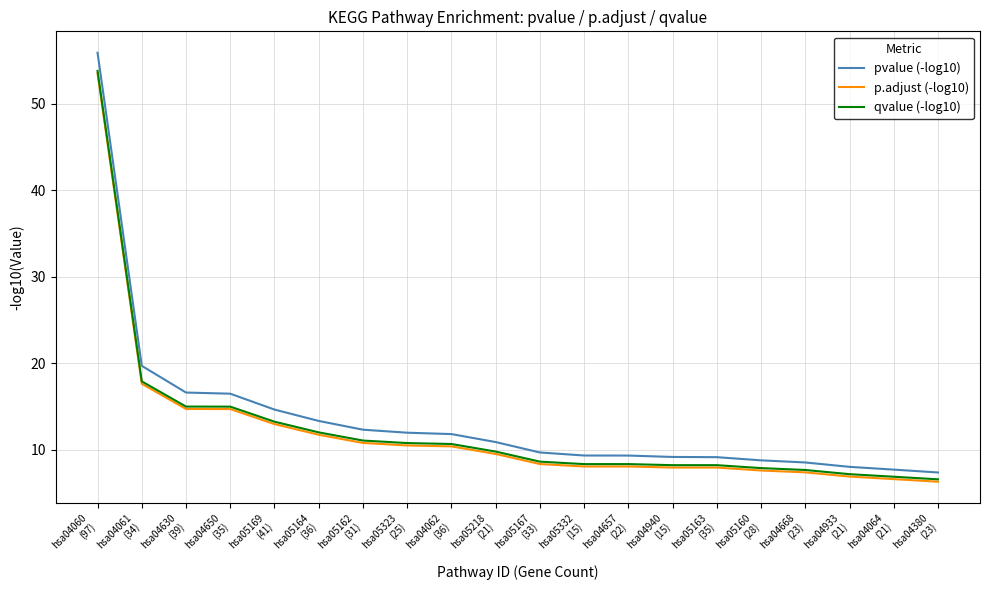

Which series has the widest spread of values?

pvalue (-log10)